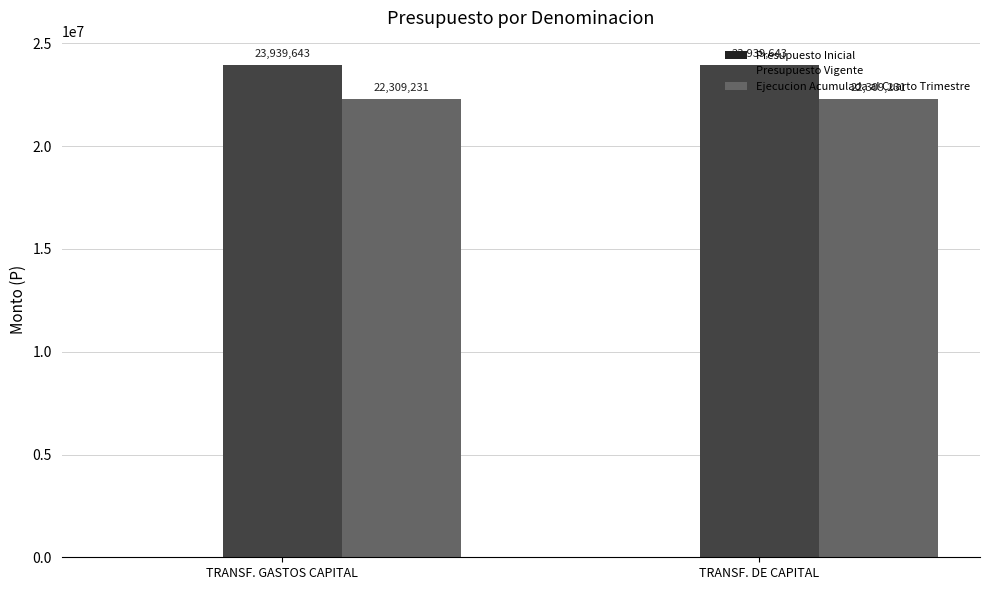

Is it true that Presupuesto Vigente equals 13829289 at TRANSF. GASTOS CAPITAL?

False